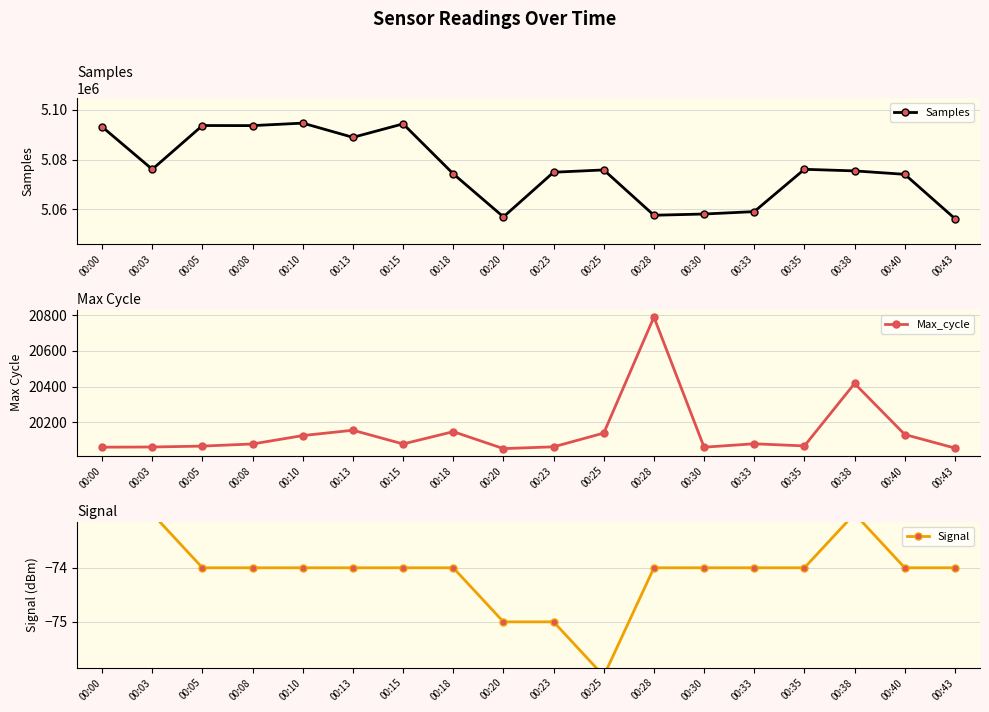

What are all the series names shown in the legend?

Samples, Max_cycle, Signal